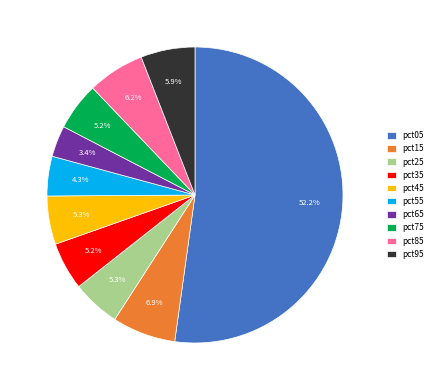

How many slices are in this pie chart?

10